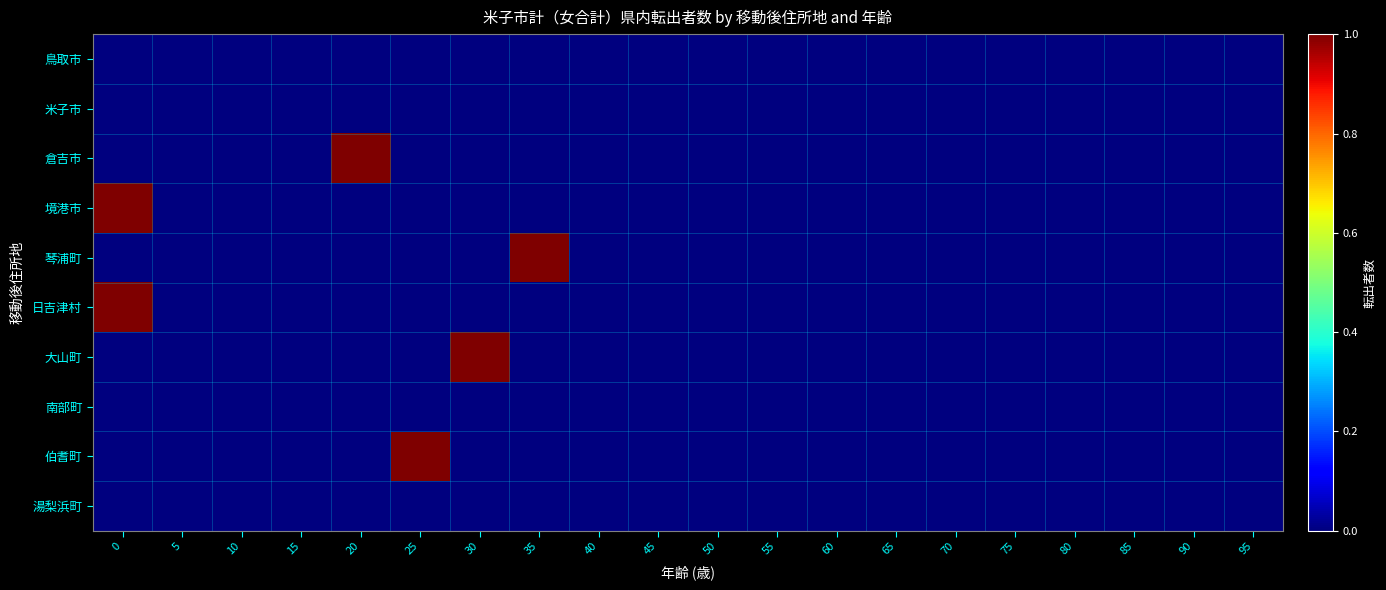

Which series has the largest total across all categories?

倉吉市